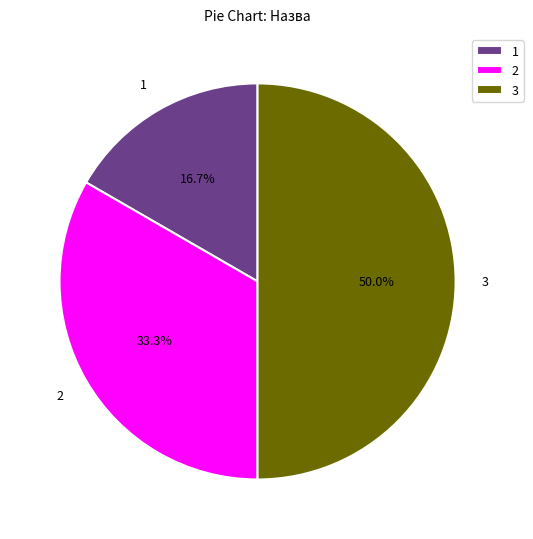

Does 2 represent more than half of the total?

No